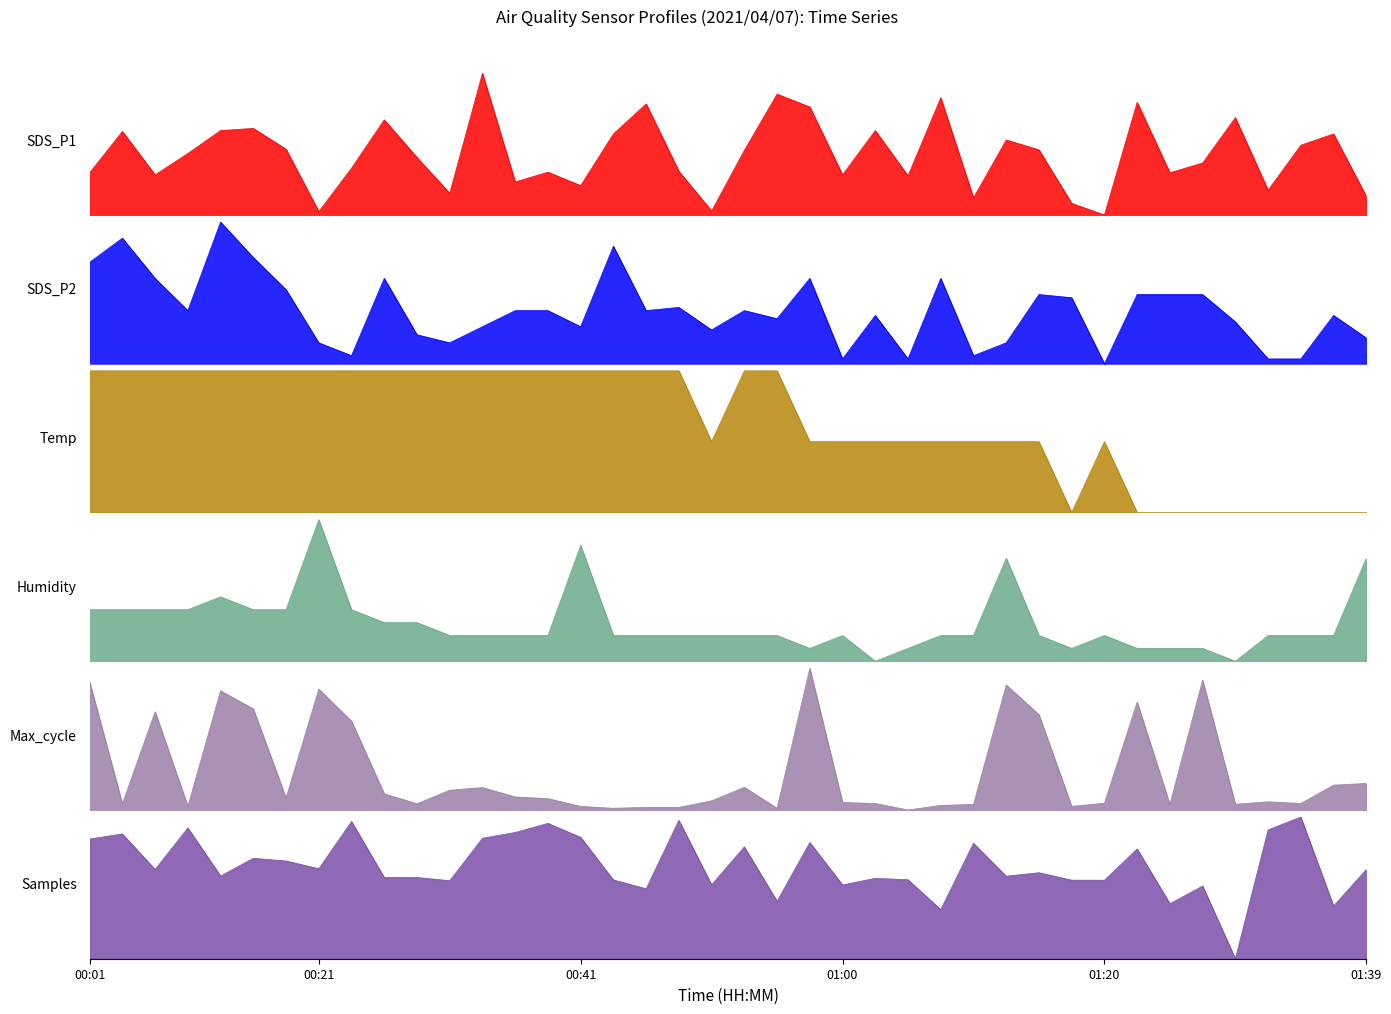

The SDS_P1 series shows 0.5 at 00:53. True or false?

True